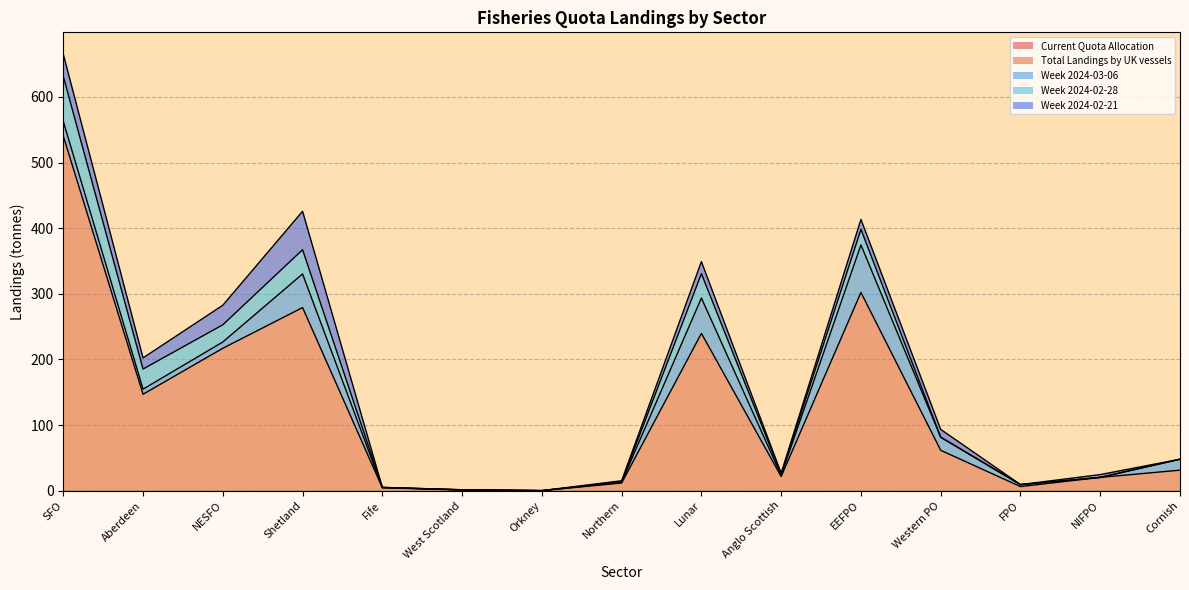

True or false: Week 2024-02-28 has more than 0 interior local peaks.

True